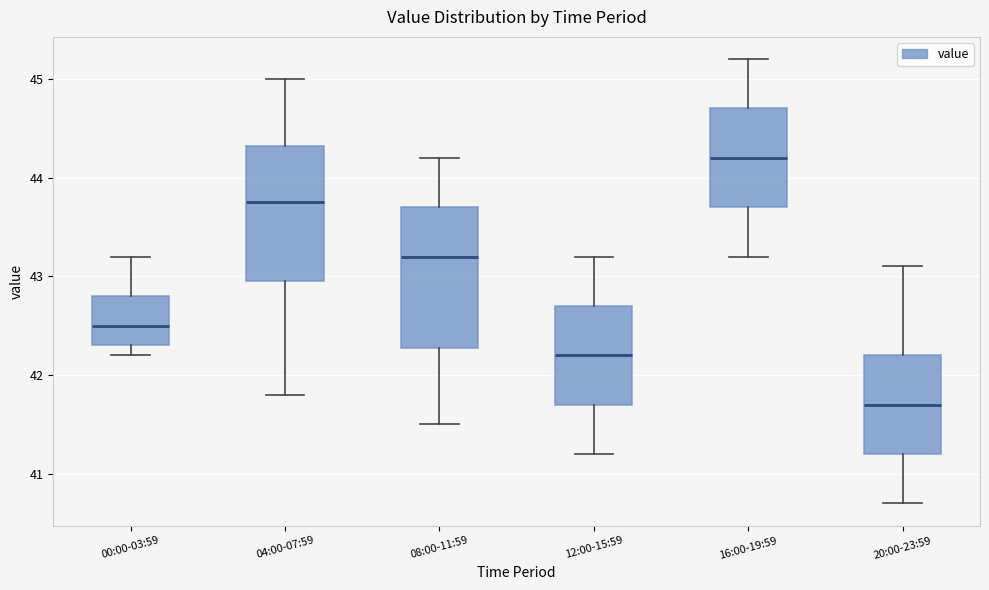

Reading left to right, read every box against the y-axis: the position of its median line, the range the box covers, and the ends of its whiskers. The values are not printed on the chart, so give them approximately, as read against the axis.

00:00-03:59: median 42.5, box 42.3 to 42.8, whiskers 42.2 to 43.2
04:00-07:59: median 43.8, box 43.0 to 44.3, whiskers 41.8 to 45.0
08:00-11:59: median 43.2, box 42.3 to 43.7, whiskers 41.5 to 44.2
12:00-15:59: median 42.2, box 41.7 to 42.7, whiskers 41.2 to 43.2
16:00-19:59: median 44.2, box 43.7 to 44.7, whiskers 43.2 to 45.2
20:00-23:59: median 41.7, box 41.2 to 42.2, whiskers 40.7 to 43.1